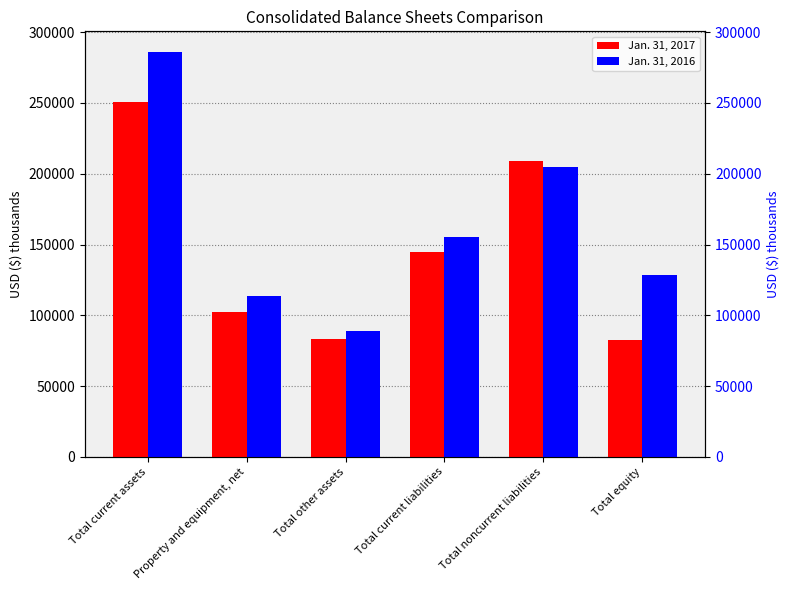

What is the sum of the Jan. 31, 2017 values at Total equity and Total other assets?

165716